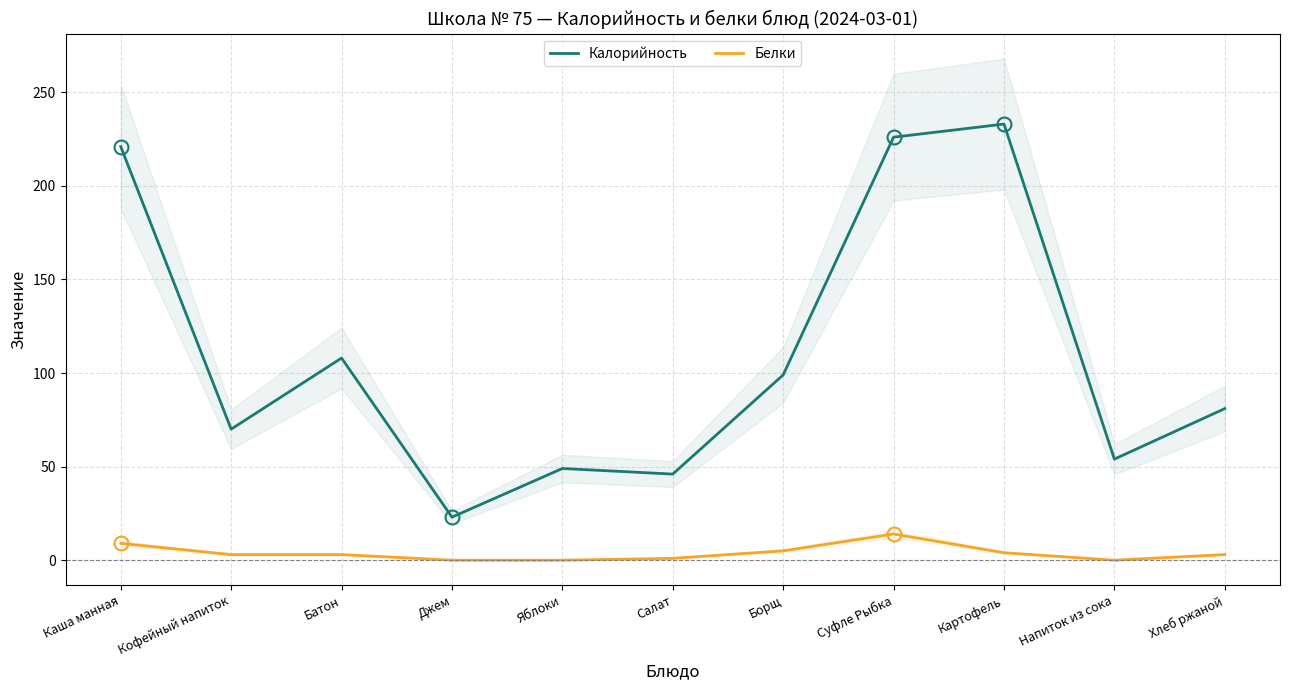

True or false: Калорийность has more than 2 points higher than both neighbors.

True